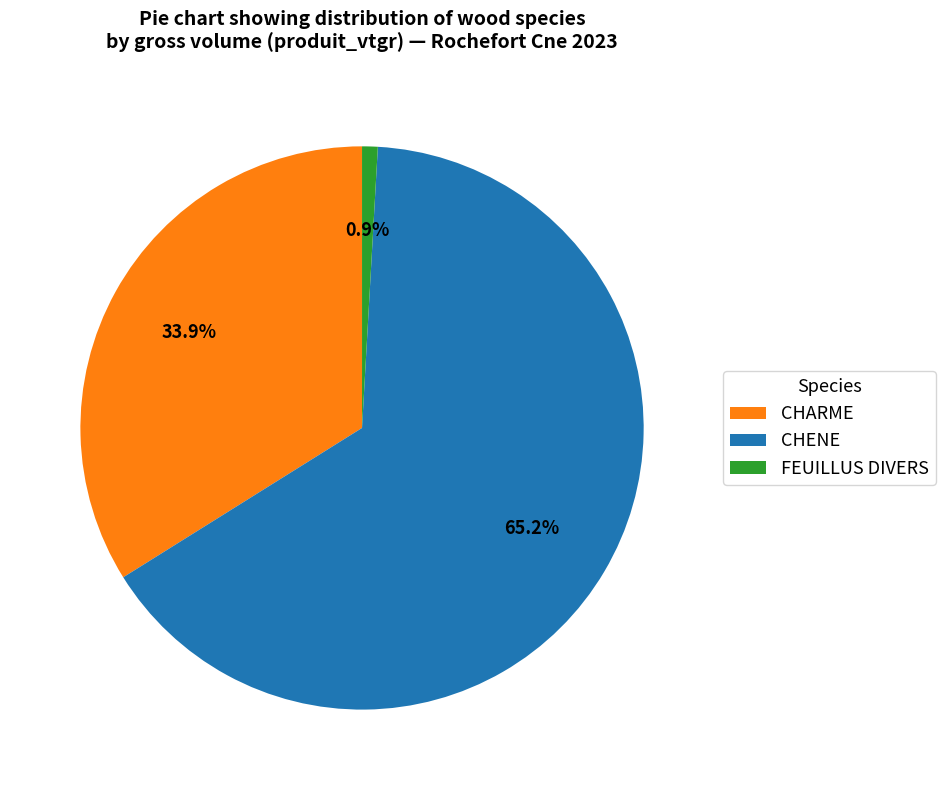

Rank the categories by value from highest to lowest.

CHENE, CHARME, FEUILLUS DIVERS